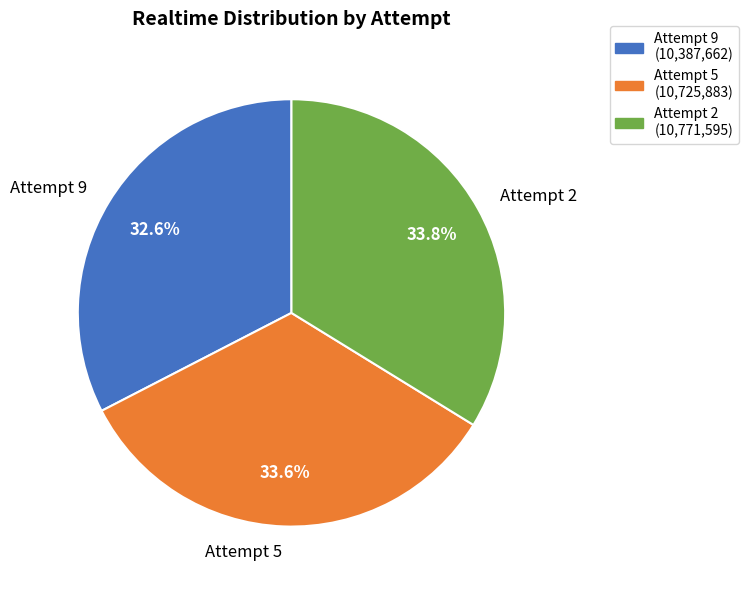

Is it true that Attempt 2 is 19% of the pie?

False